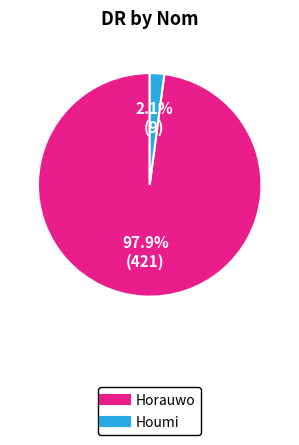

What percentage do Horauwo and Houmi together represent?

100.0%